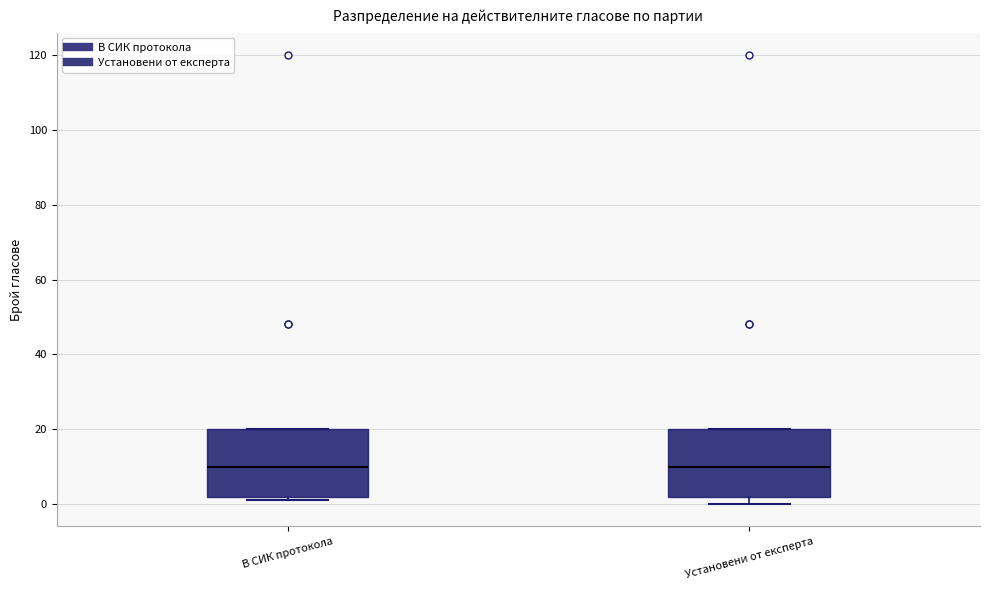

Reading left to right, read every box against the y-axis: the position of its median line, the range the box covers, and the ends of its whiskers. The values are not printed on the chart, so give them approximately, as read against the axis.

В СИК протокола: median 10, box 2 to 20, whiskers 2 (just below the box's lower edge) to 20
Установени от експерта: median 10, box 2 to 20, whiskers 0 to 20